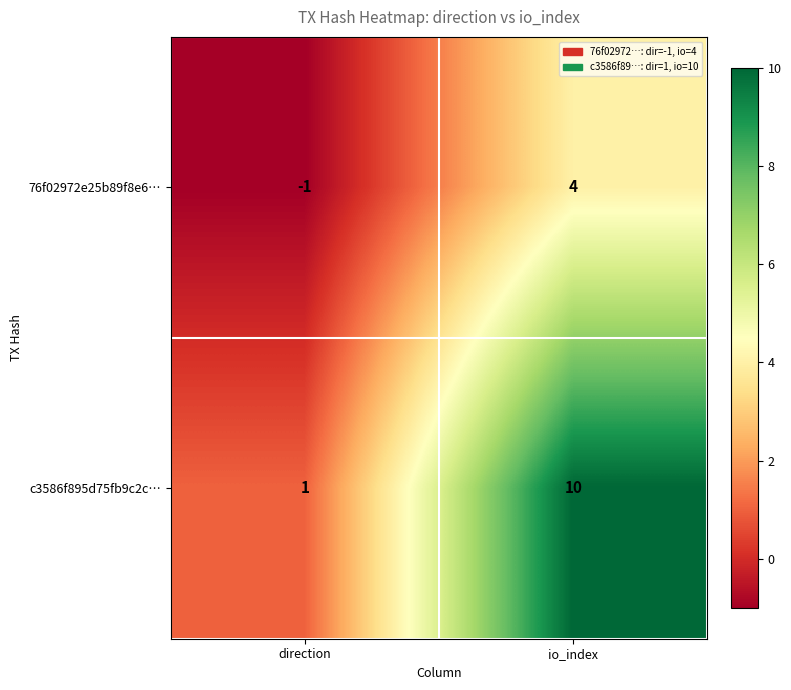

At which category is the sum across all series the highest?

io_index